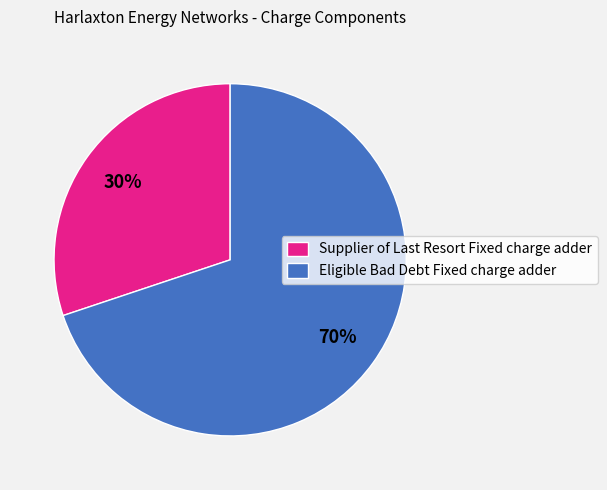

Rank the categories by value from highest to lowest.

Eligible Bad Debt Fixed charge adder, Supplier of Last Resort Fixed charge adder